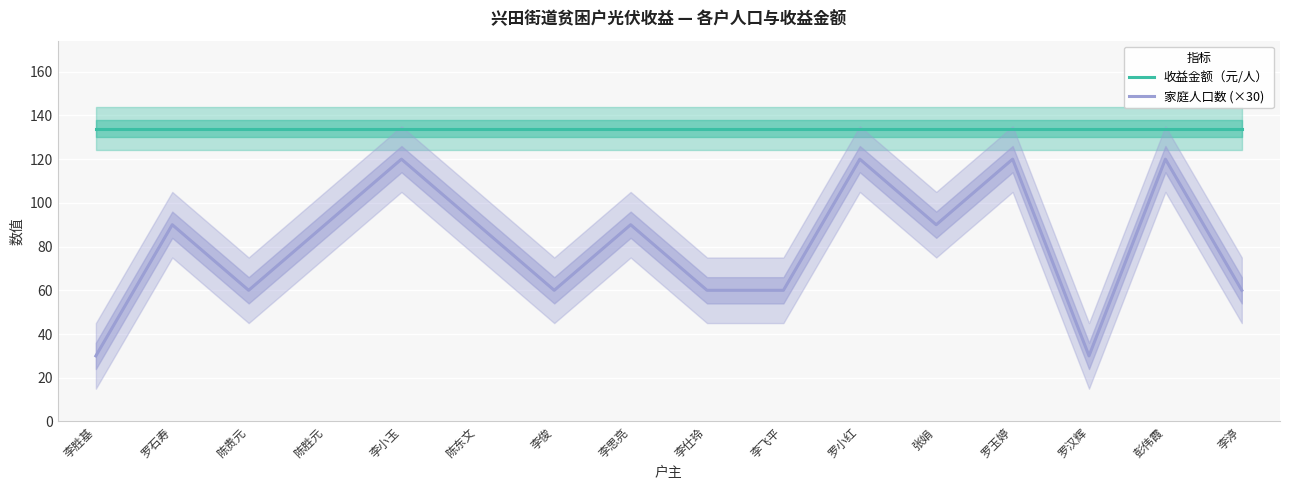

Reading right to left, list all the values displayed in this chart.

收益金额（元/人）: 134	134	134	134	134	134	134	134	134	134	134	134	134	134	134	134
家庭人口数 (×30): 60	120	30	120	90	120	60	60	90	60	90	120	90	60	90	30